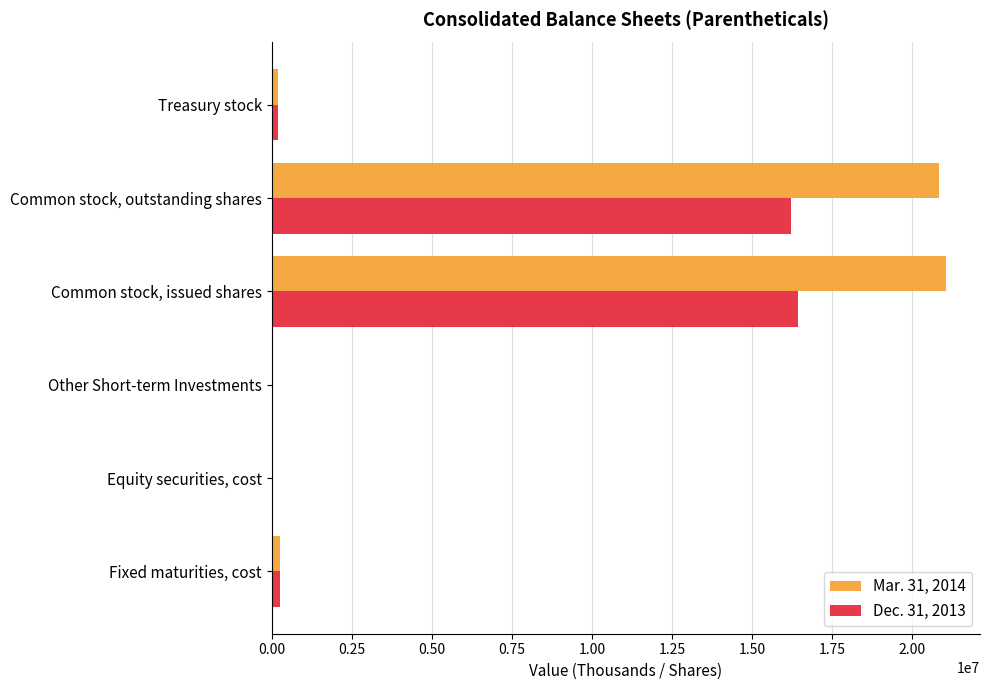

What is the maximum value shown in the chart?

21059554